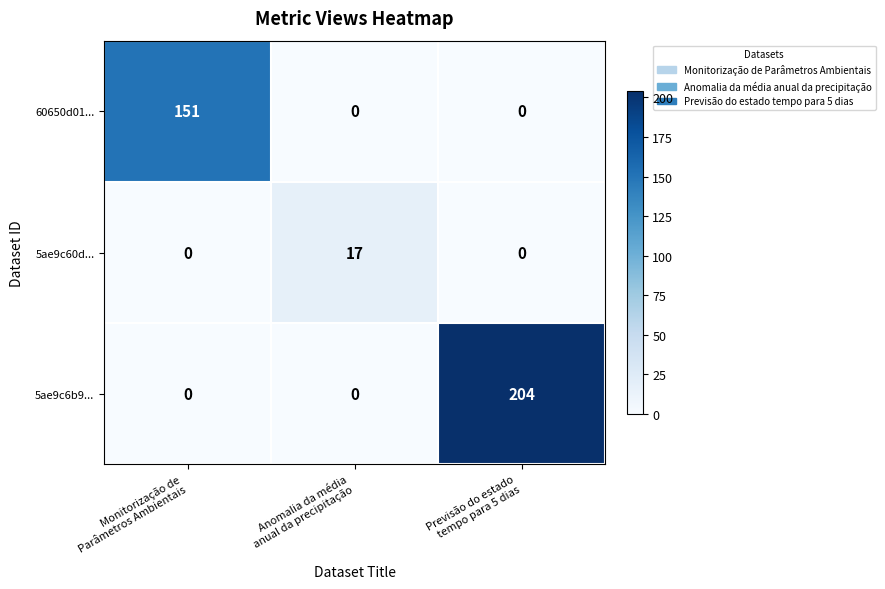

What is the difference between the highest and lowest values at Anomalia da média
anual da precipitação?

17